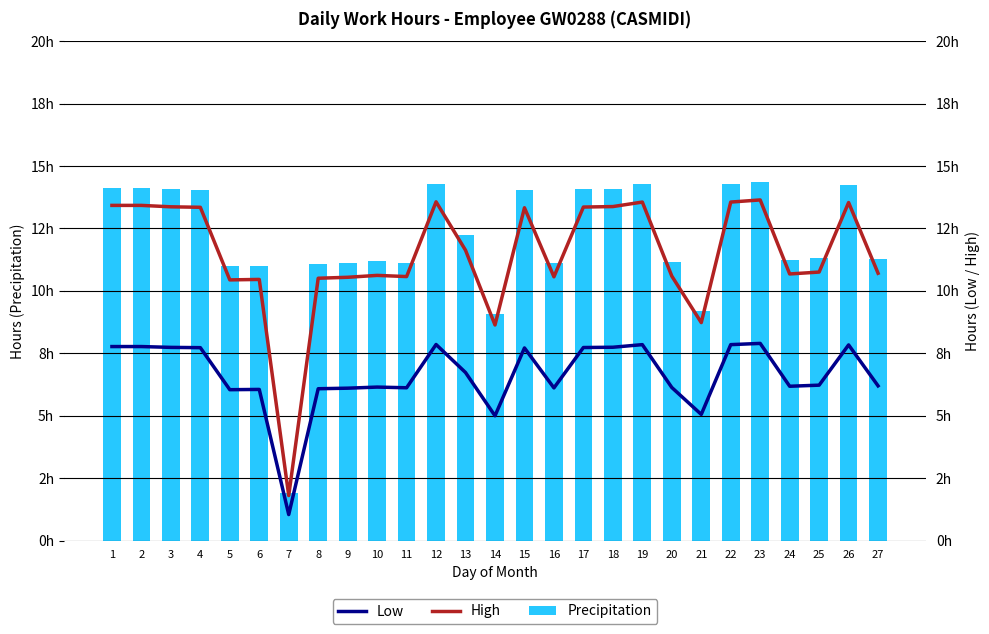

Reading left to right, what are all the values shown in this chart?

Precipitation: 14.1	14.1	14.1	14.1	11.0	11.0	1.9	11.1	11.1	11.2	11.1	14.3	12.2	9.1	14.0	11.1	14.1	14.1	14.3	11.2	9.2	14.3	14.4	11.2	11.3	14.2	11.3
Low: 7.8	7.8	7.7	7.7	6.0	6.1	1.0	6.1	6.1	6.1	6.1	7.9	6.7	5.0	7.7	6.1	7.7	7.7	7.8	6.1	5.1	7.8	7.9	6.2	6.2	7.8	6.2
High: 13.4	13.4	13.4	13.3	10.4	10.5	1.8	10.5	10.5	10.6	10.6	13.6	11.6	8.6	13.3	10.6	13.4	13.4	13.6	10.6	8.7	13.6	13.6	10.7	10.8	13.5	10.7